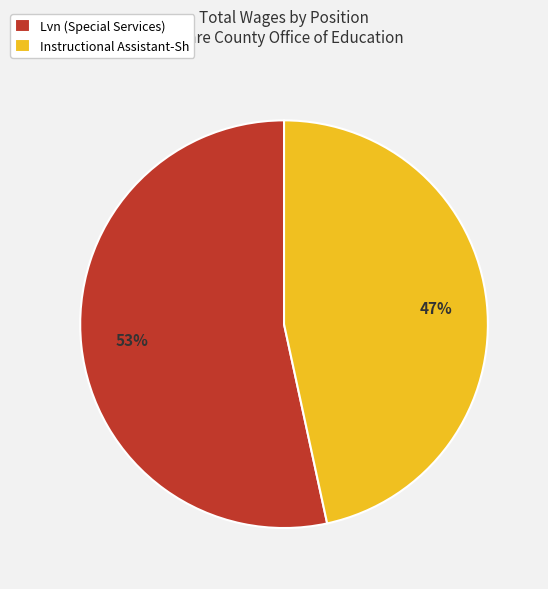

Combined, do Lvn (Special Services) and Instructional Assistant-Sh account for over 50%?

Yes